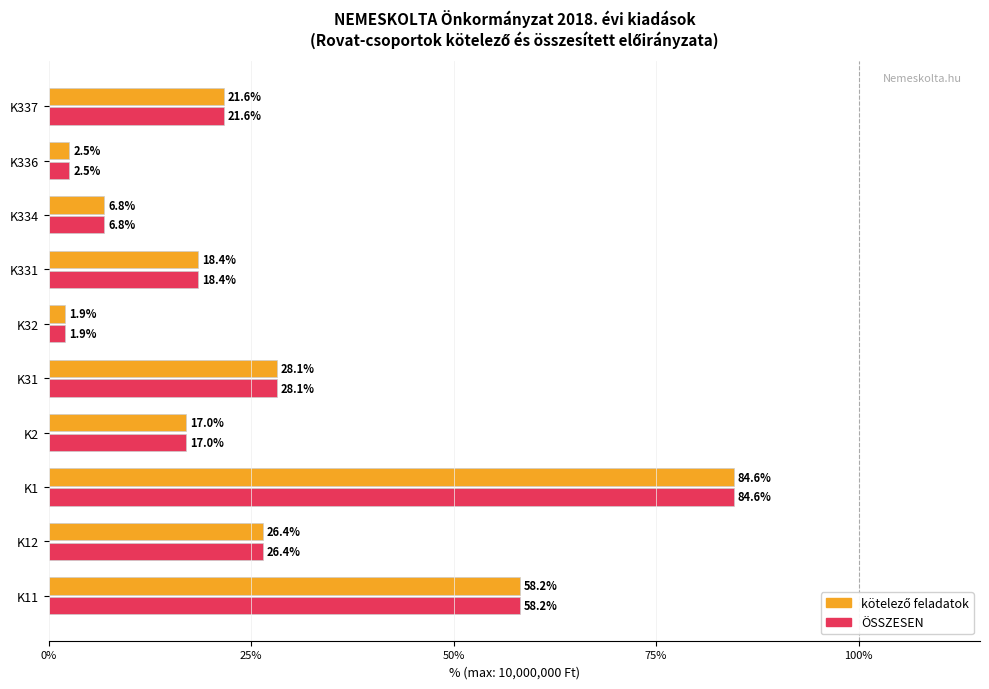

What is the difference between the second highest and second lowest values in the ÖSSZESEN series?

55.7